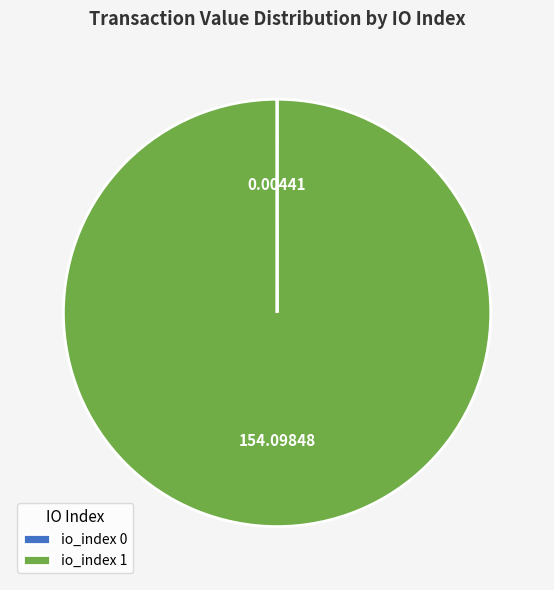

Is it true that io_index 1 is 100% of the pie?

True